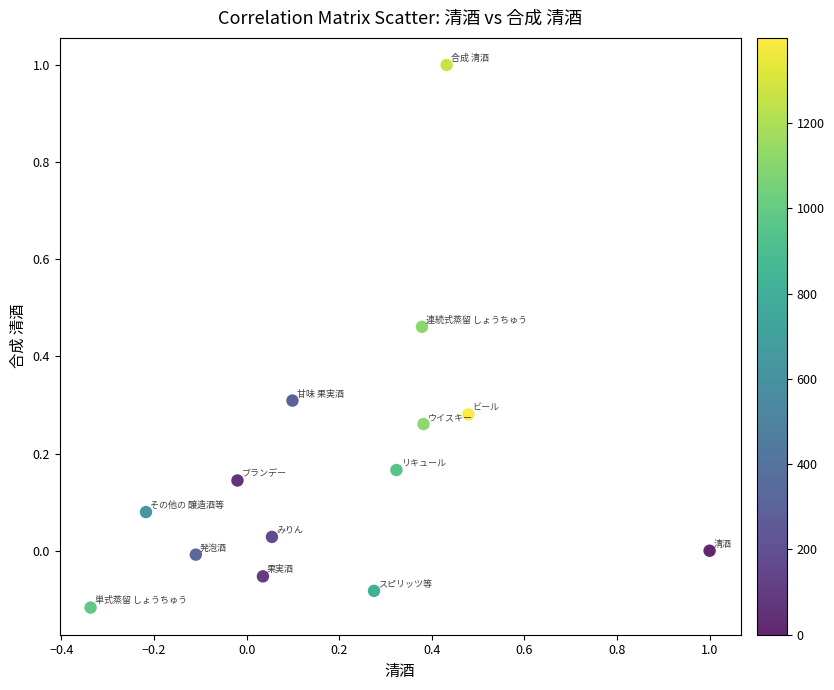

What is the range of X values (max minus min)?

1.3